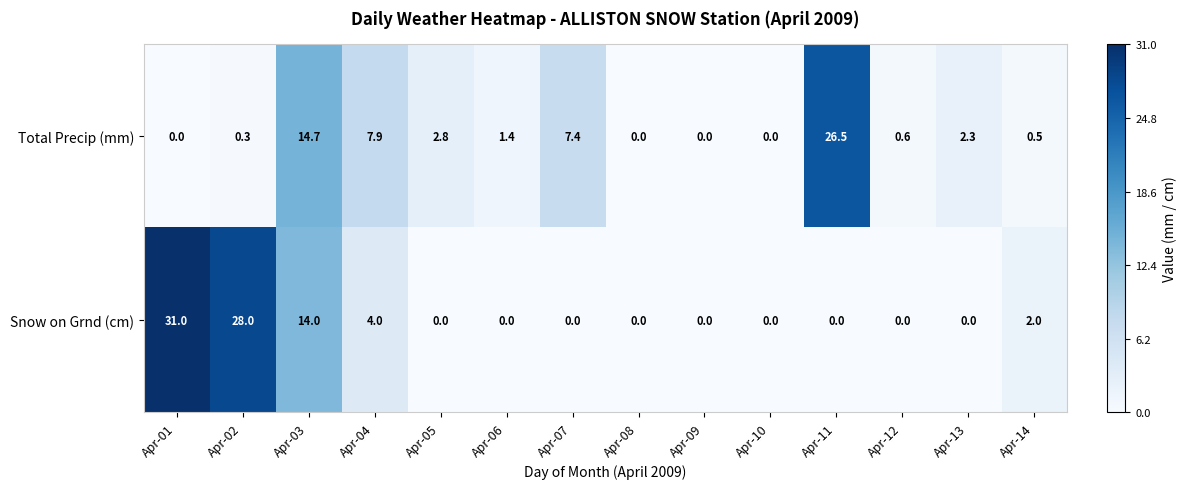

The value of Snow on Grnd (cm) at Apr-04 is 1.1. True or false?

False